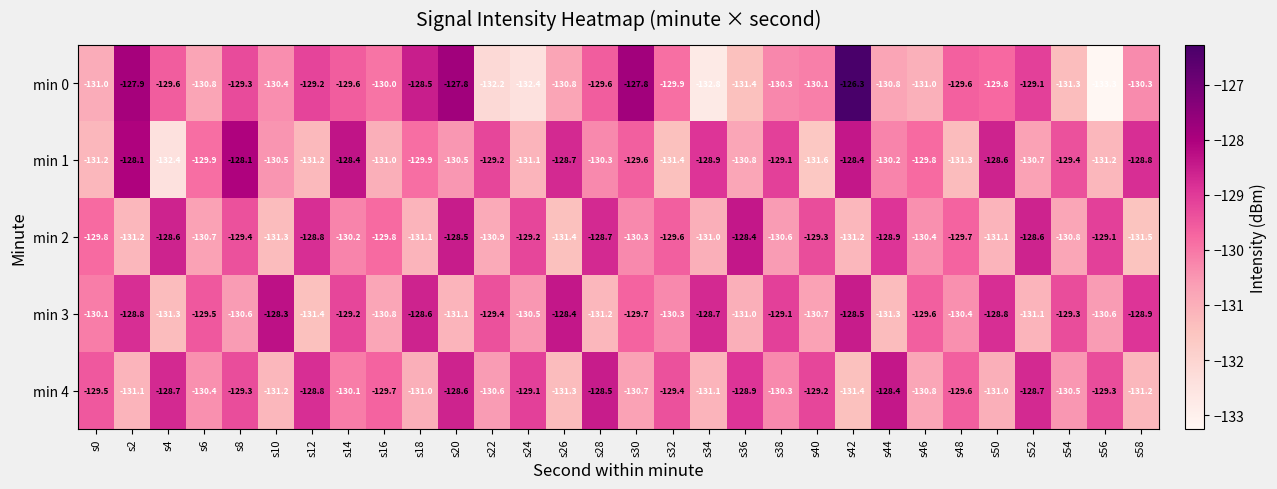

Which label corresponds to the smallest value in the chart?

s56